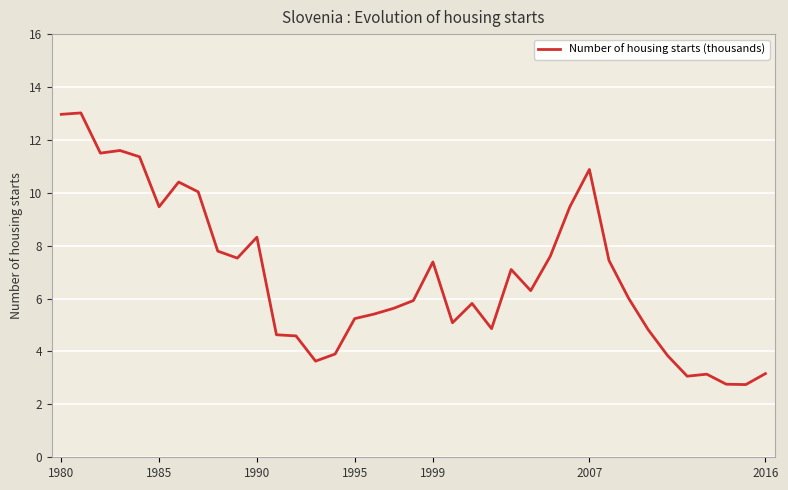

What is the maximum value shown in the chart?

13.0